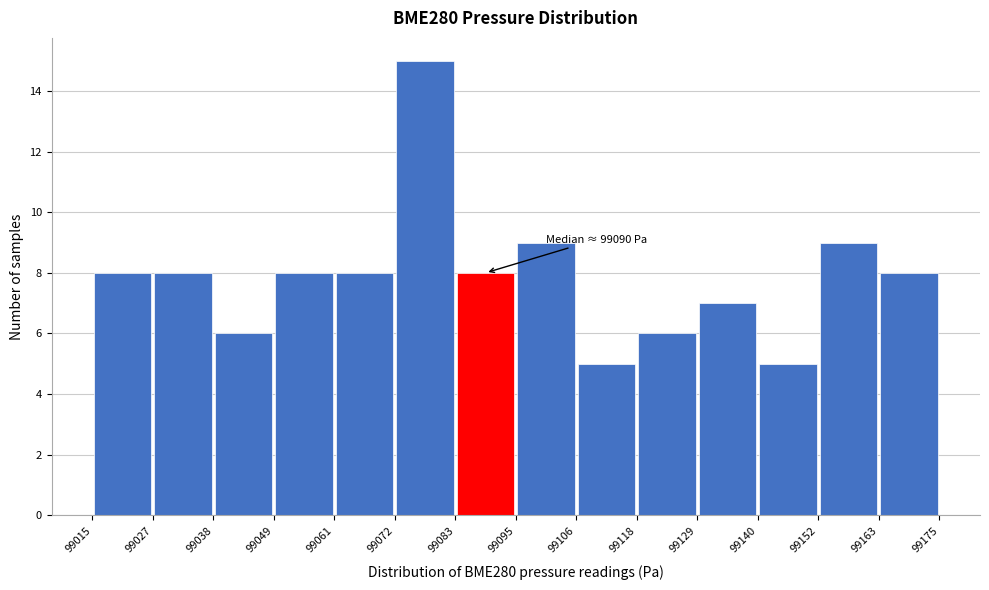

Over which range of the x-axis is the bar tallest?

99072 to 99083